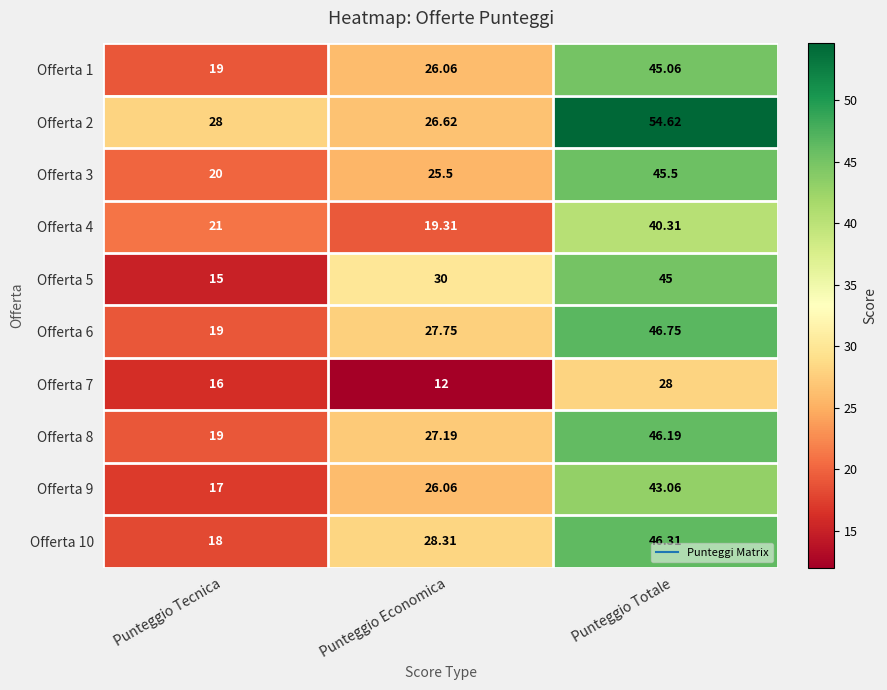

At how many categories does at least one series exceed 46?

1